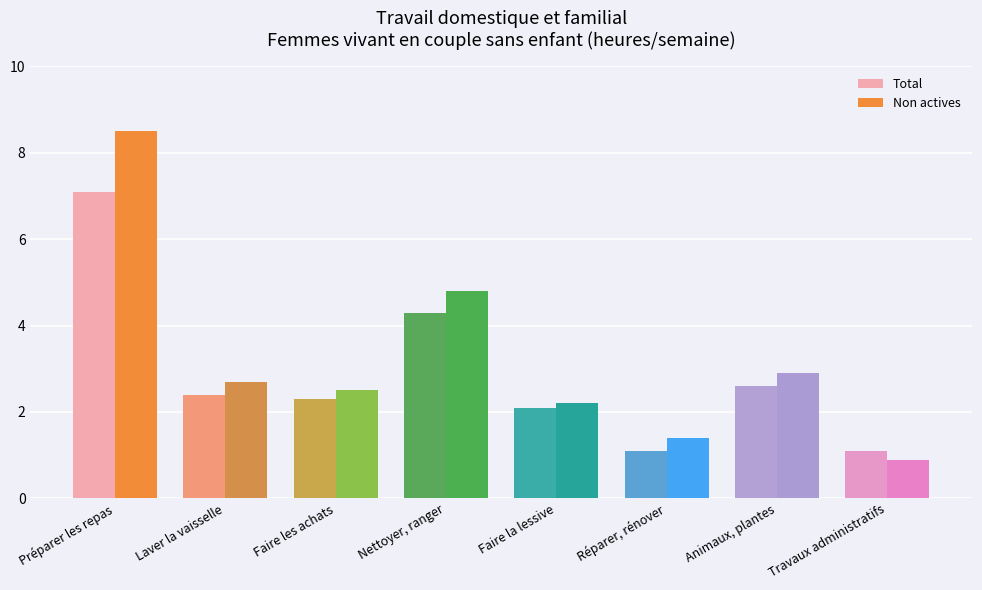

Reading left to right, transcribe all the data shown in this chart.

Total: 7.1	2.4	2.3	4.3	2.1	1.1	2.6	1.1
Non actives: 8.5	2.7	2.5	4.8	2.2	1.4	2.9	0.9